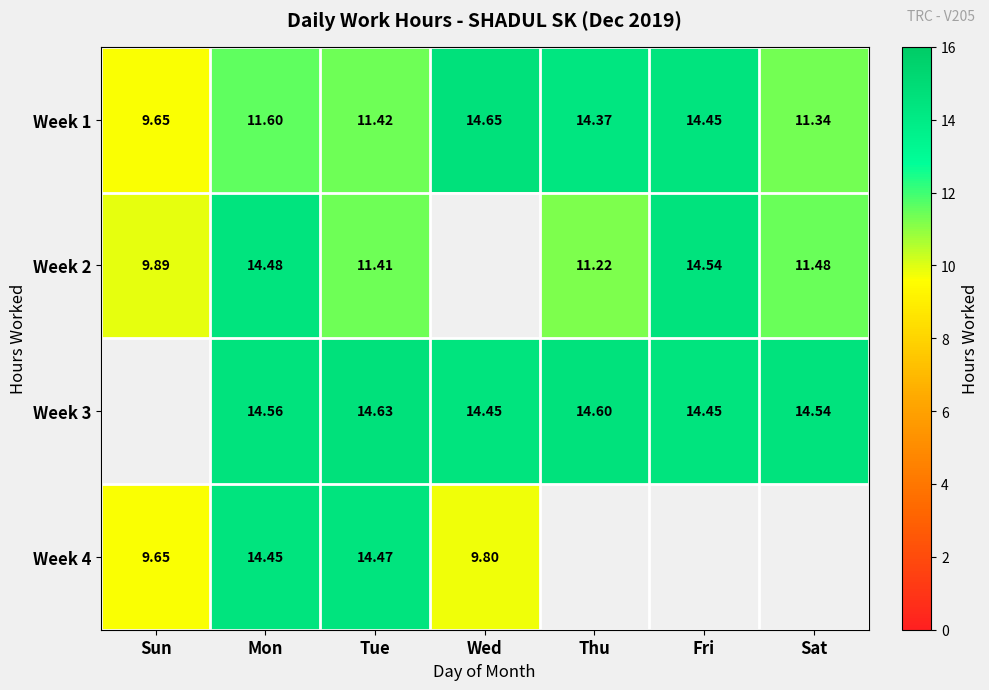

What is the difference between the highest and lowest values at Sat?

3.2